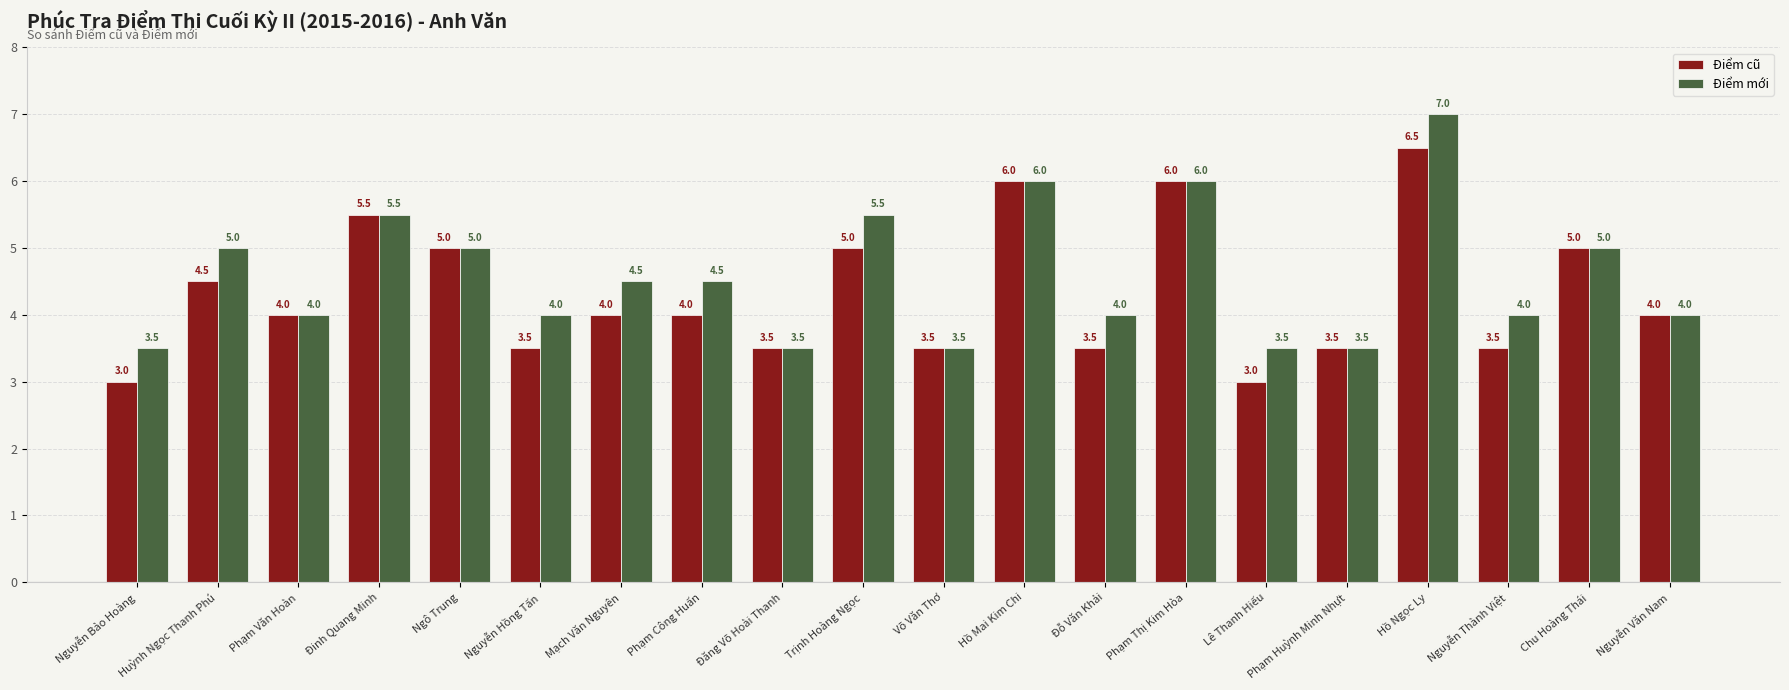

What are all the series names shown in the legend?

Điểm cũ, Điểm mới